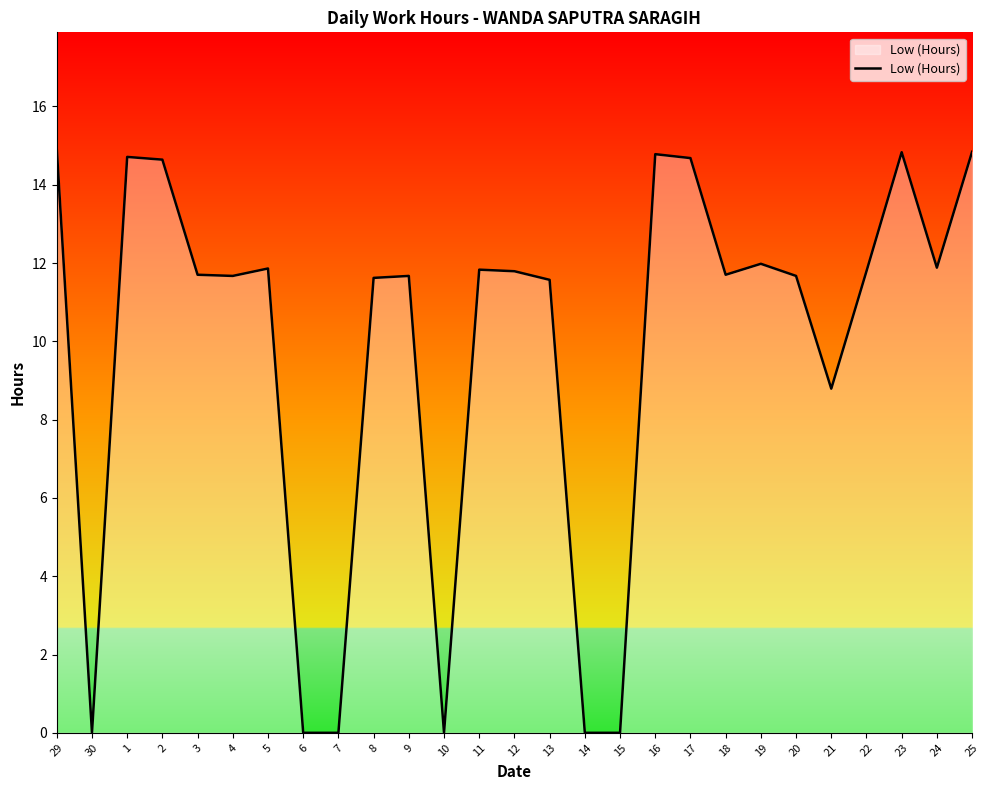

What is the difference between the maximum and minimum values?

14.9